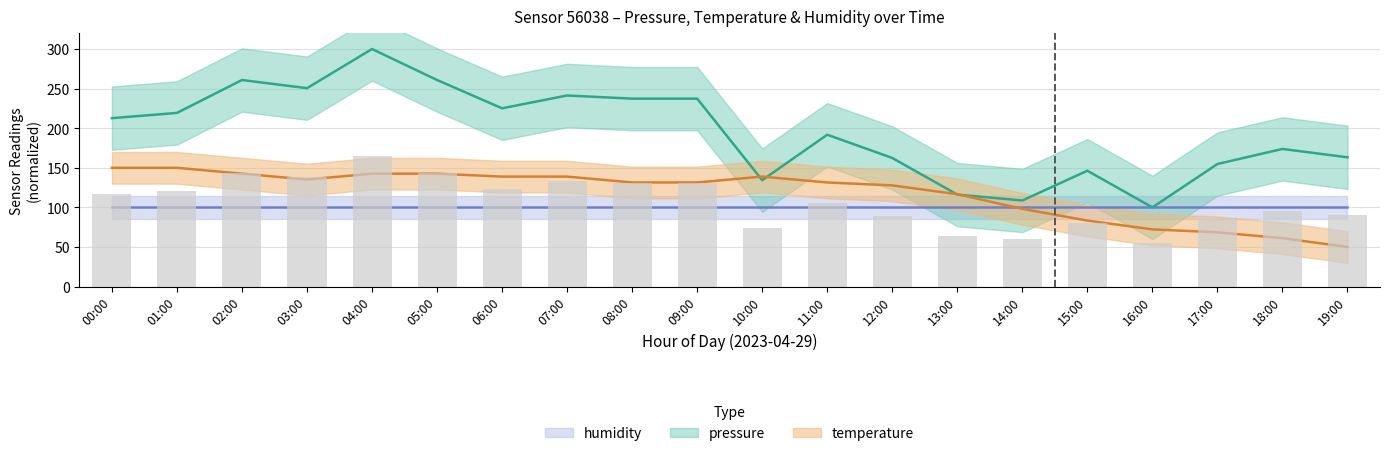

Which series has the largest total across all categories?

pressure